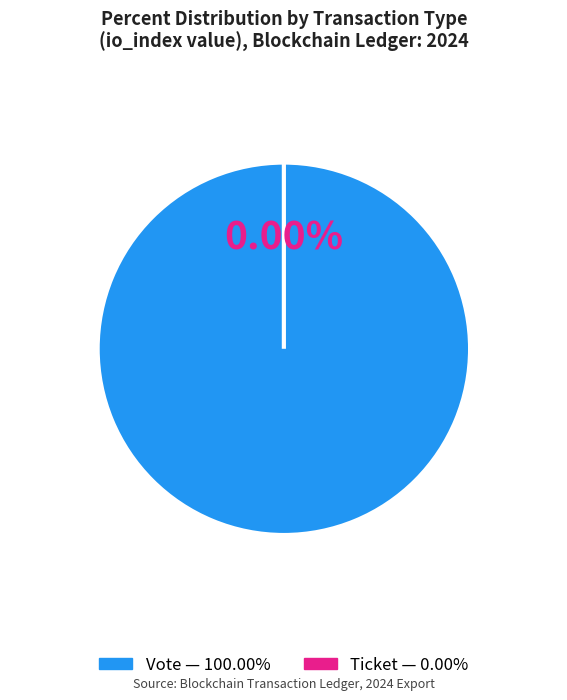

Is Vote (io_index=1) the majority of the pie?

Yes